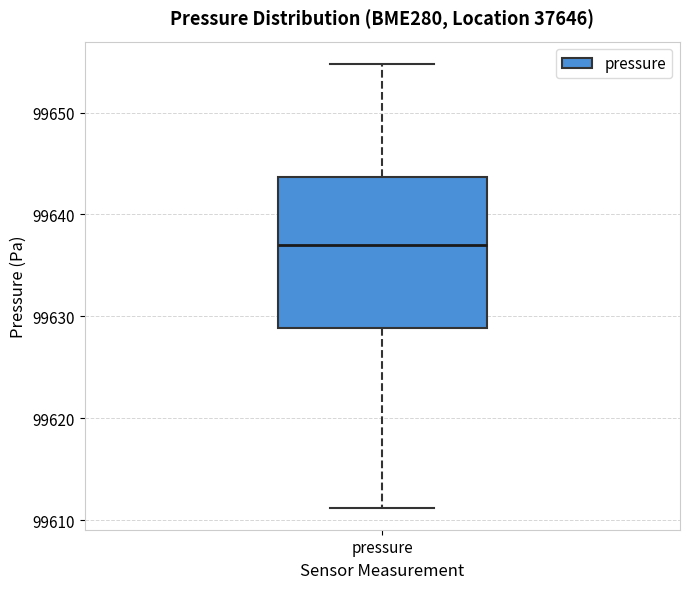

Where does the median line of the box for pressure sit on the y-axis? The values are not printed on the chart, so give them approximately, as read against the axis.

99637